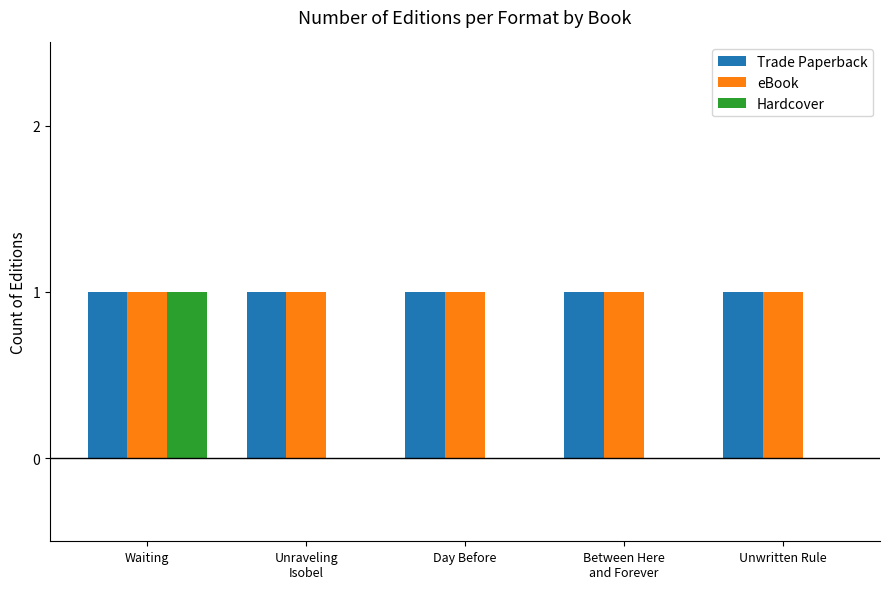

The value of eBook at Waiting is 1. True or false?

True